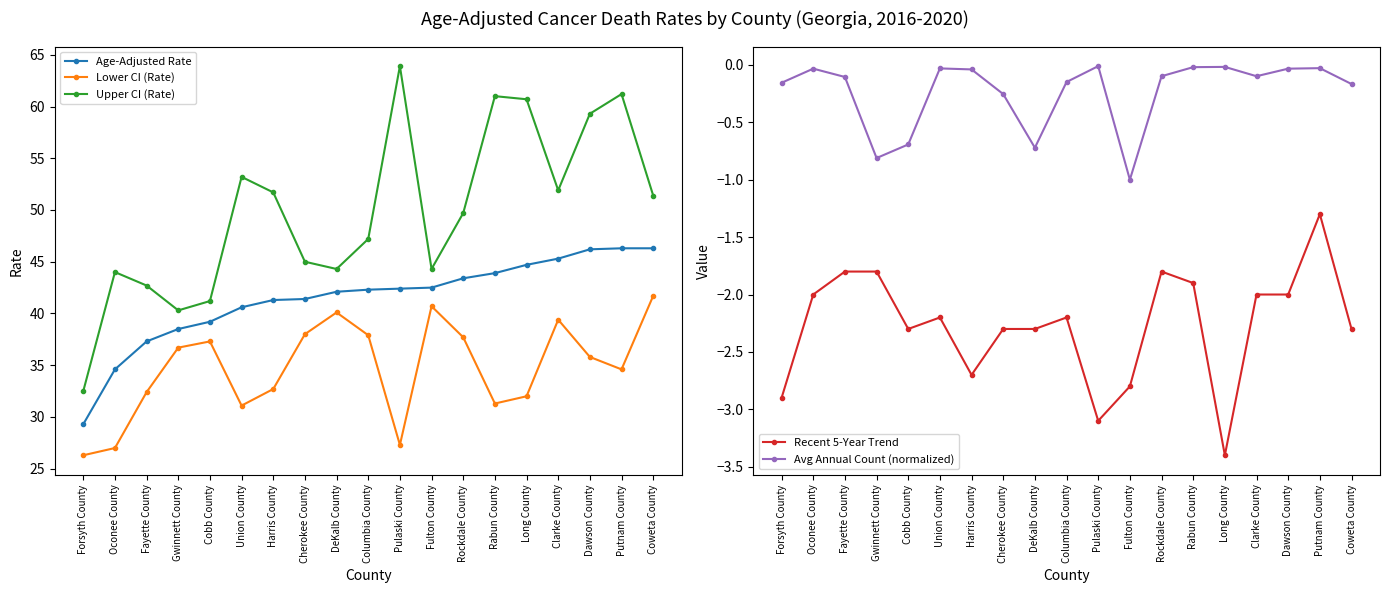

True or false: Avg Annual Count (normalized) and Recent 5-Year Trend intersect in this chart.

False